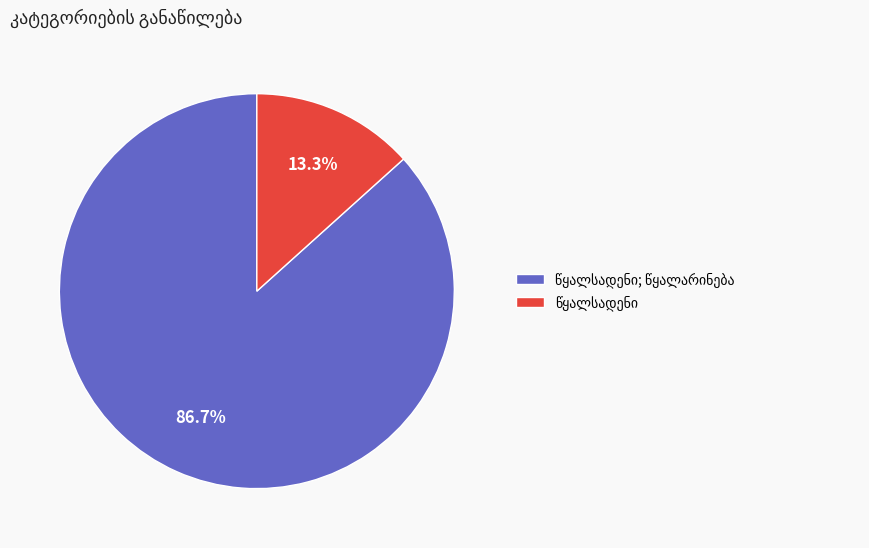

Does any single category account for the majority?

Yes